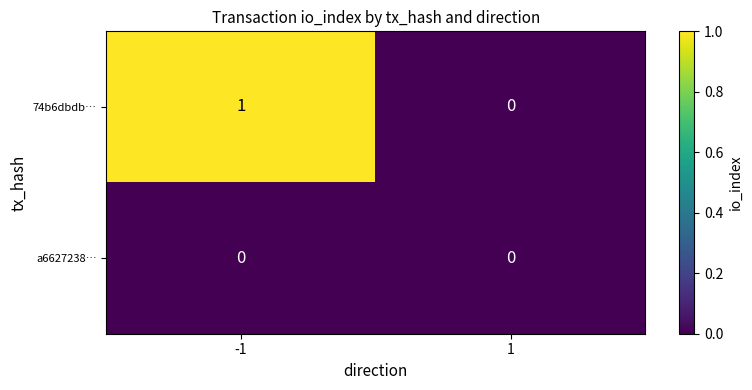

At -1, list the series in order from smallest to largest.

a6627238…, 74b6dbdb…